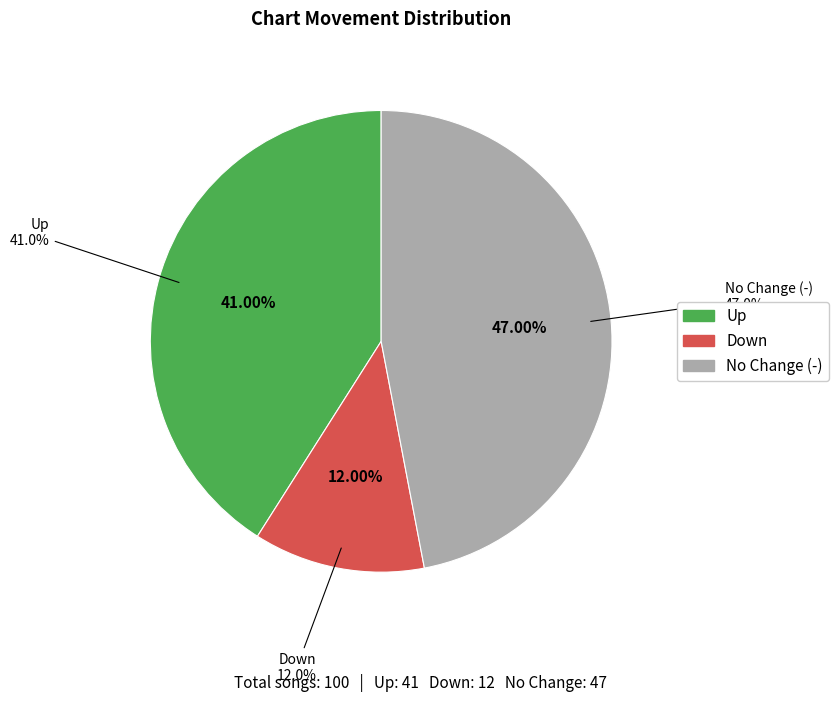

How many slices are in this pie chart?

3